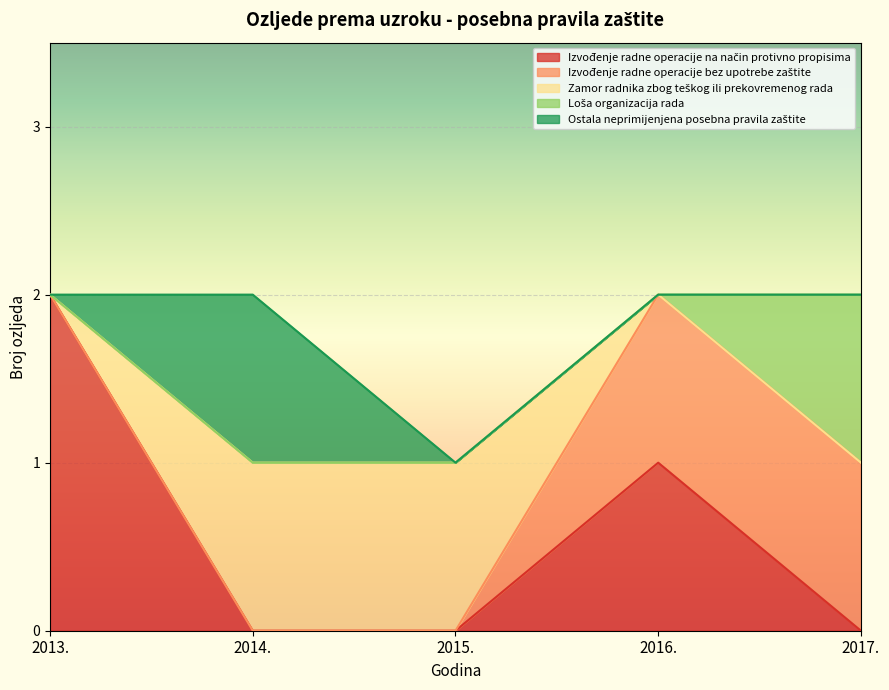

Which label corresponds to the smallest value in the chart?

2014.